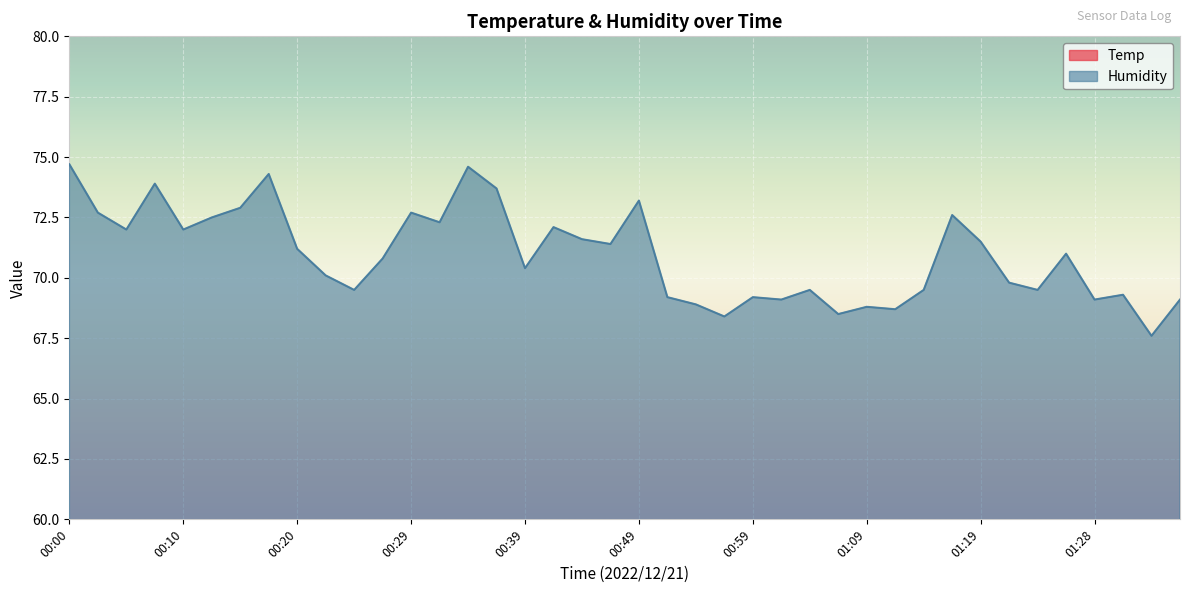

True or false: Humidity has a value of 47.1 at 00:20.

False